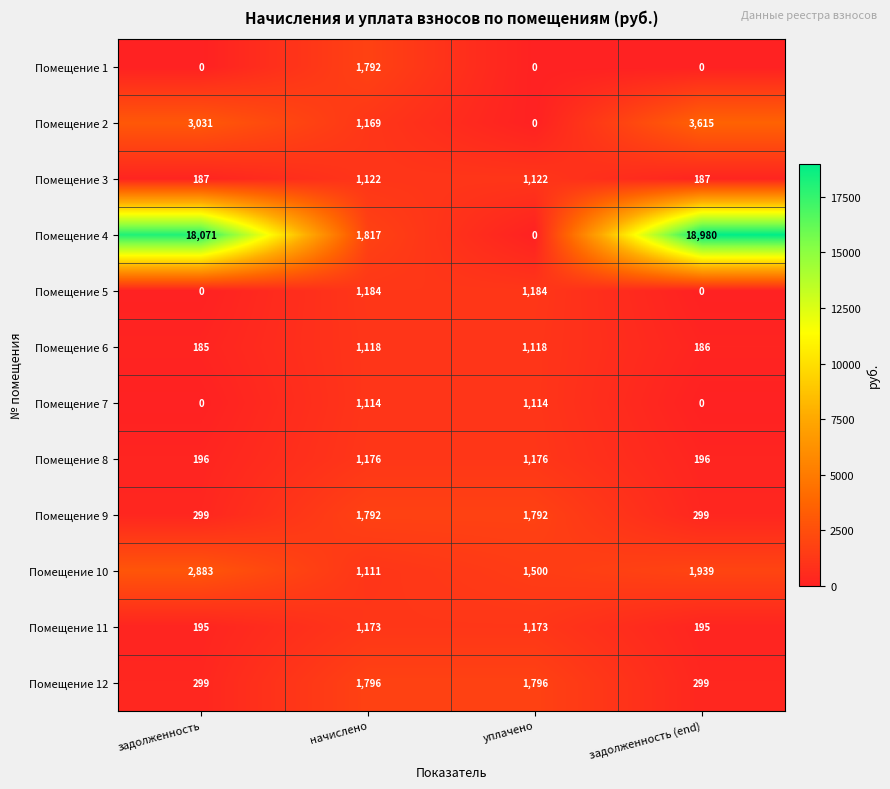

What is the difference between the maximum and minimum values in the Помещение 5 series?

1184